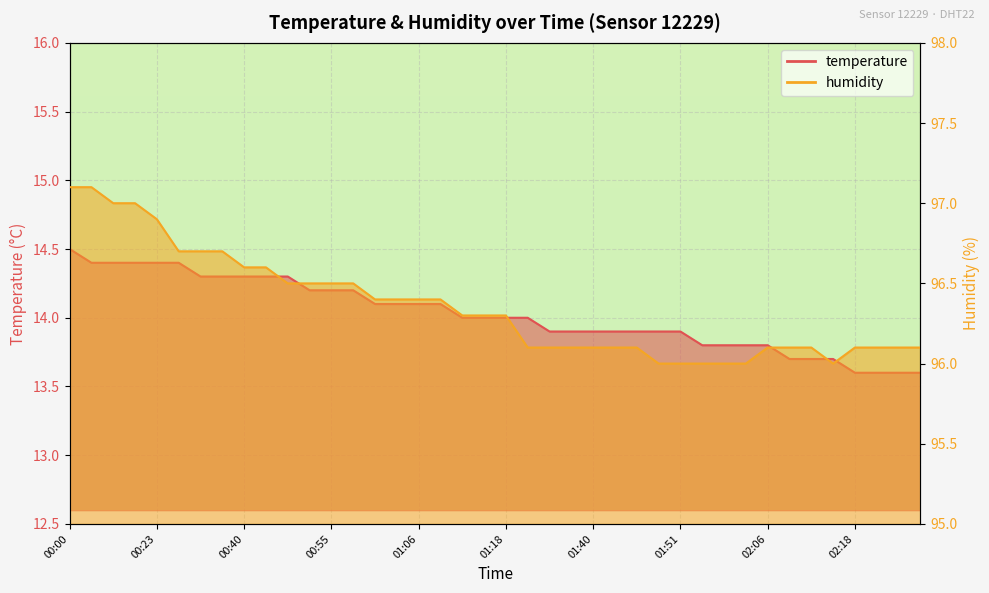

Which series has the largest total across all categories?

humidity